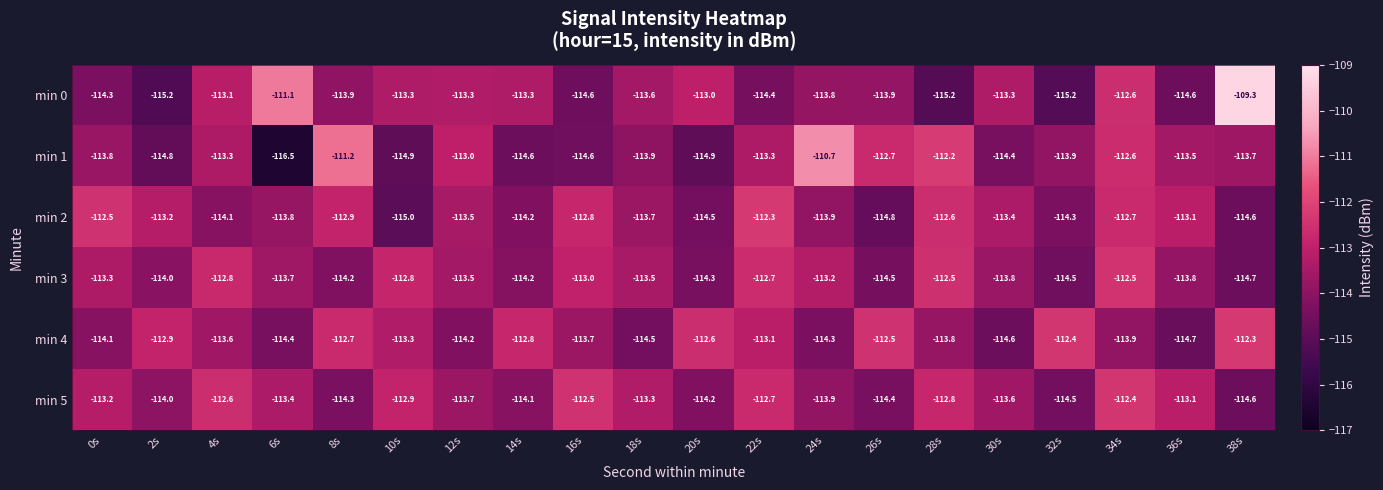

What is the total value across all series at 38s?

-679.2